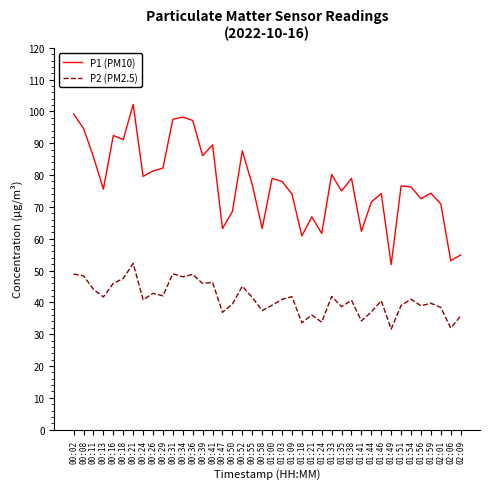

True or false: P1 (PM10) and P2 (PM2.5) intersect in this chart.

False